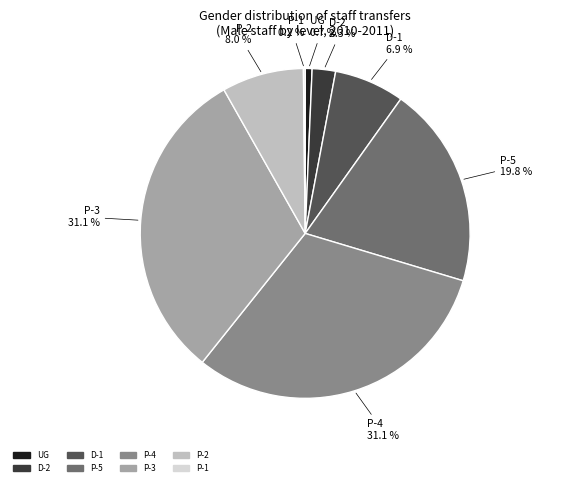

Between P-2 and P-3, which is larger?

P-3